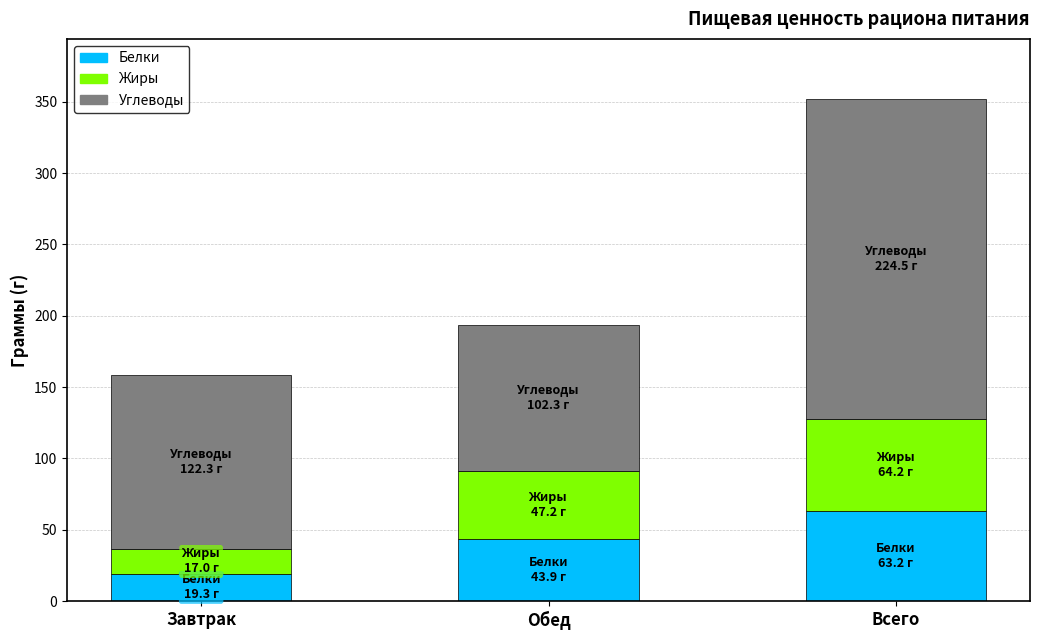

What is the lowest value of the Белки series?

19.3